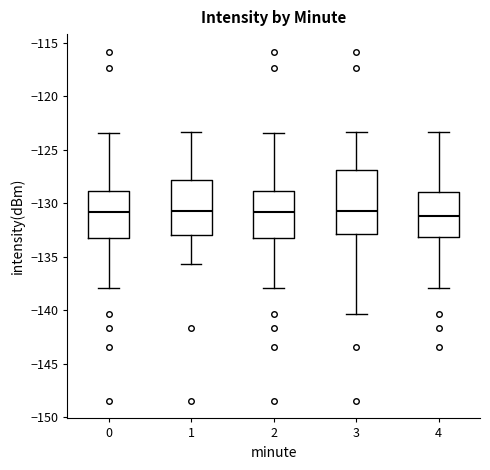

Which box is the tallest, from its lower edge to its upper edge?

3